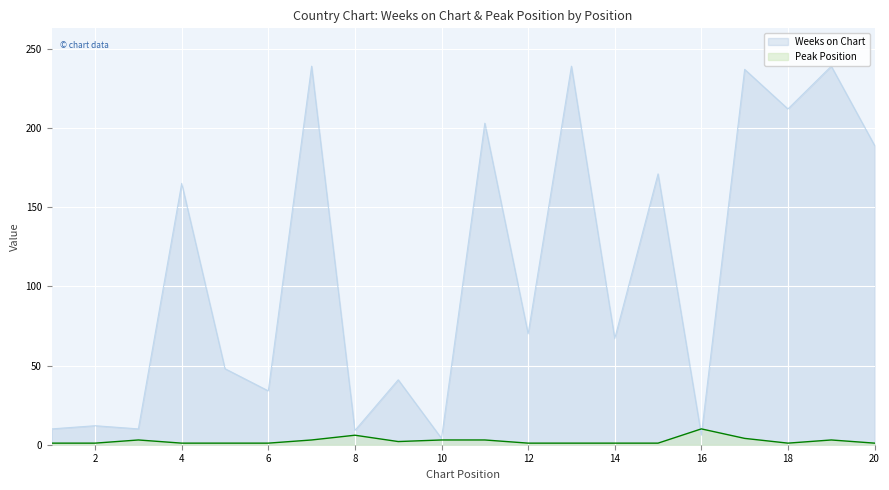

Is it true that Peak Position equals 1 at 4?

False